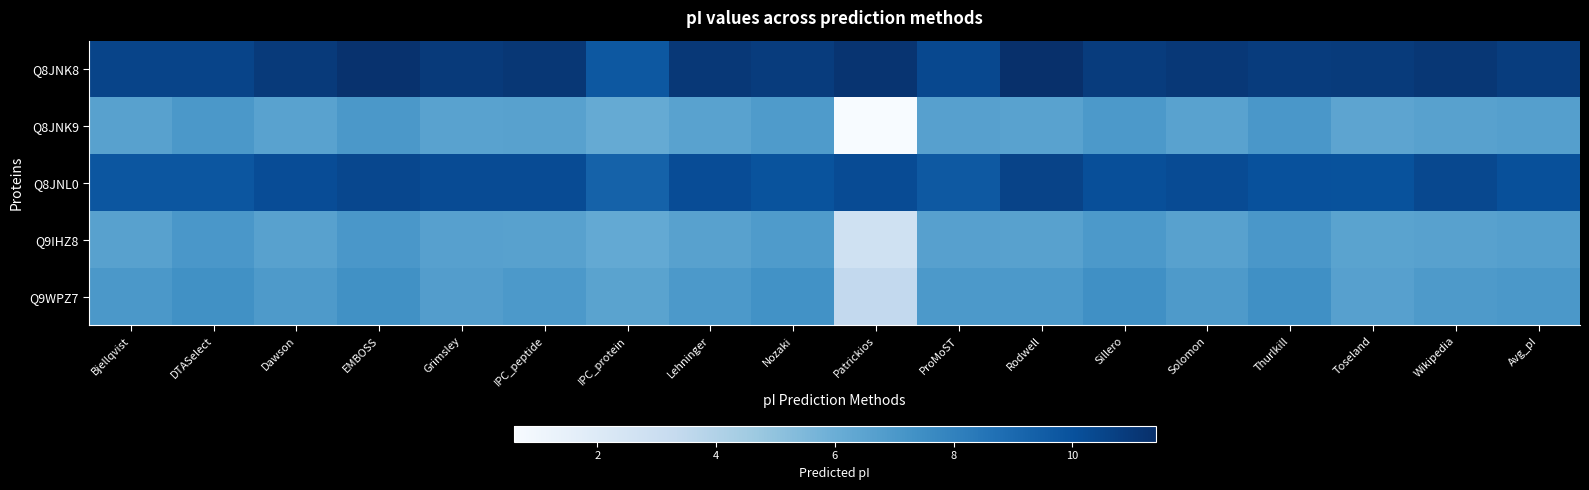

At which category is the sum across all series the highest?

EMBOSS